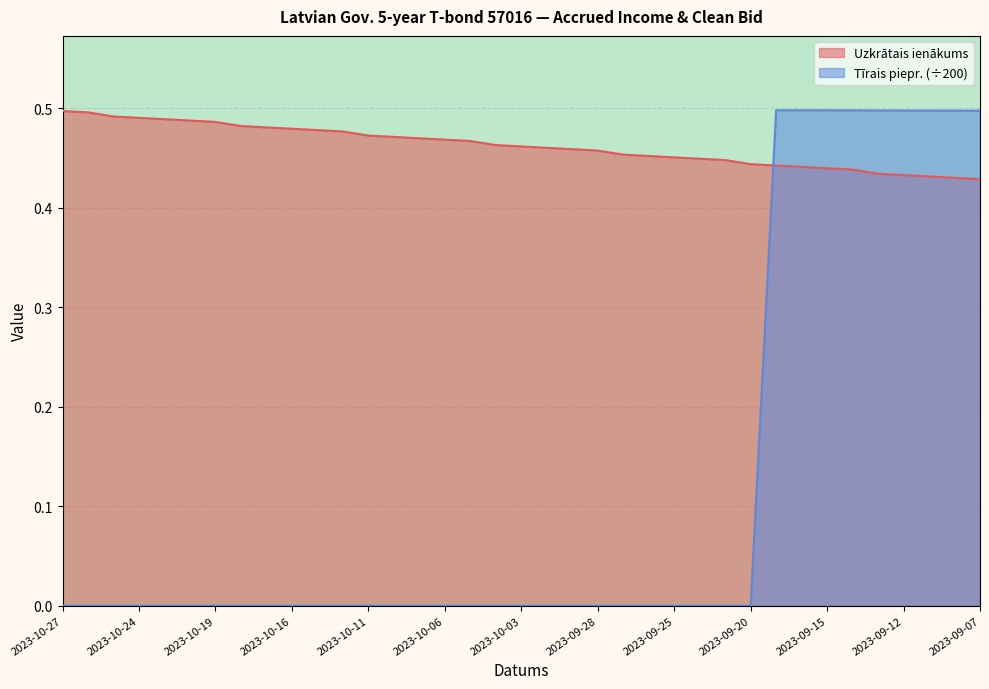

What is the spread (max minus min) of values at 2023-10-17?

0.5